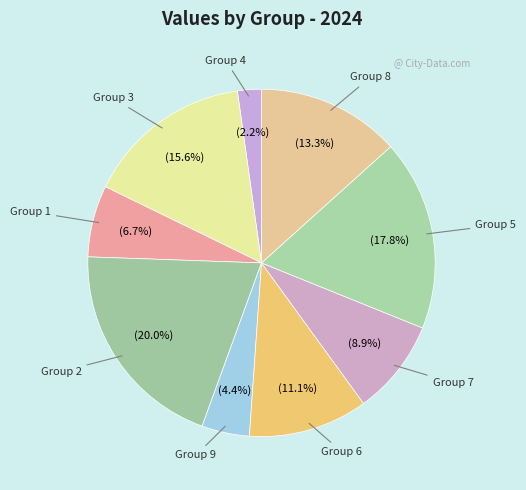

How much of the chart is everything except Group 9?

95.6%